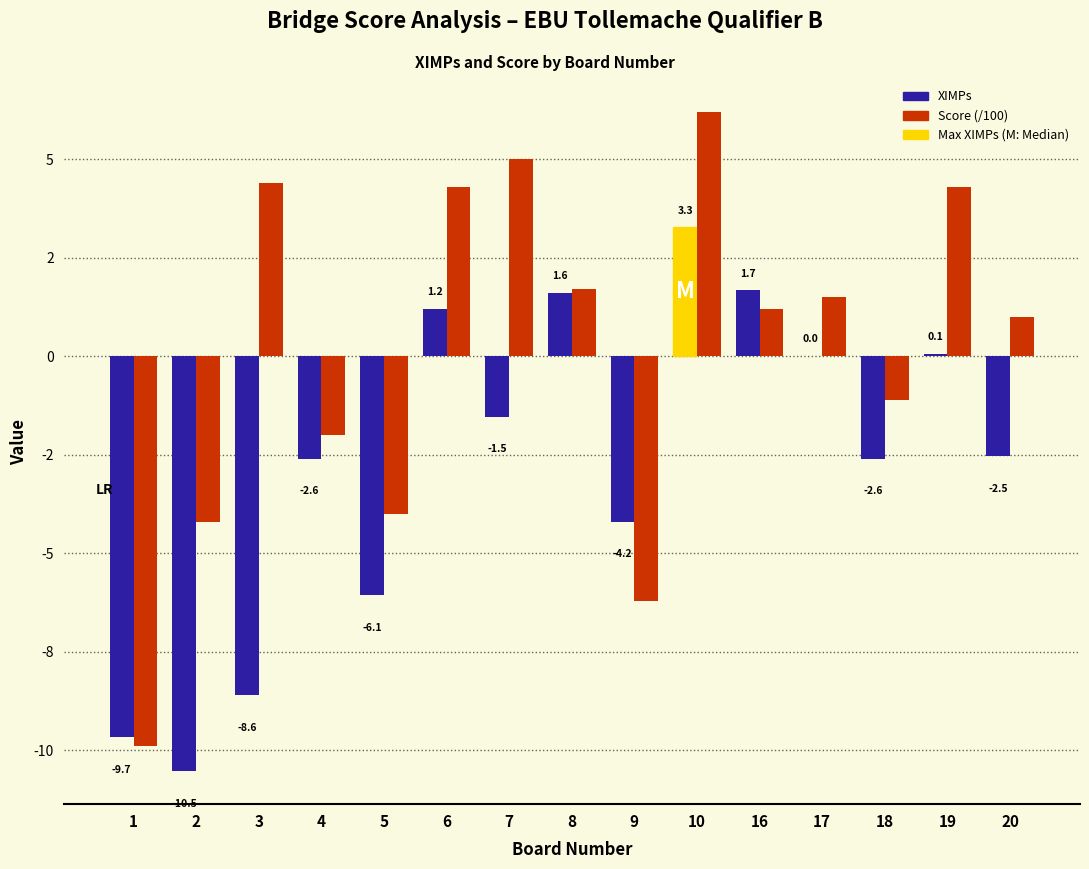

Which series has the largest range (max minus min)?

Score (/100)